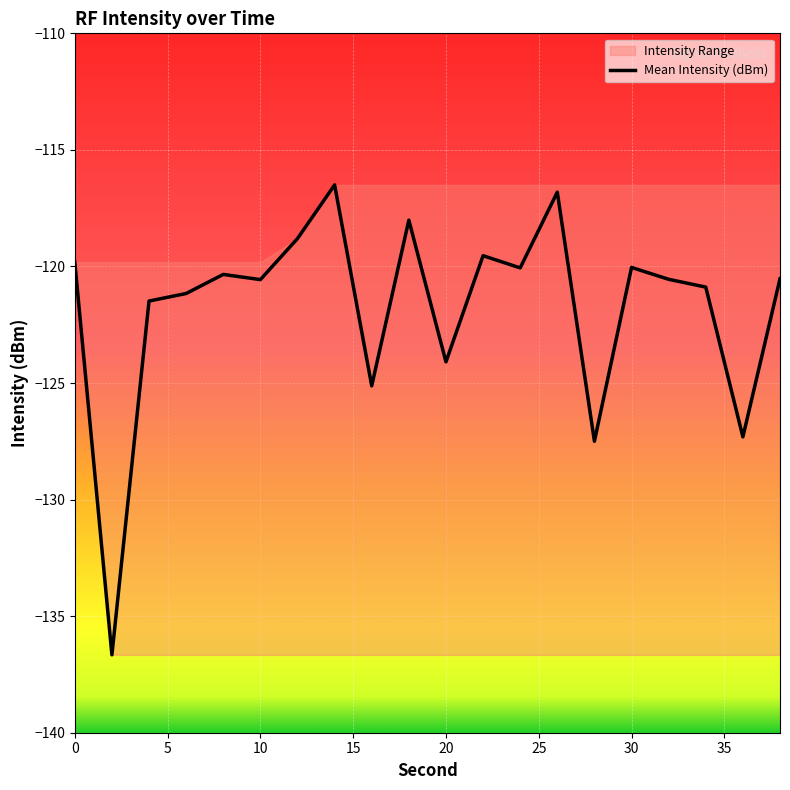

How many points are higher than both their immediate neighbors (excluding endpoints)?

6